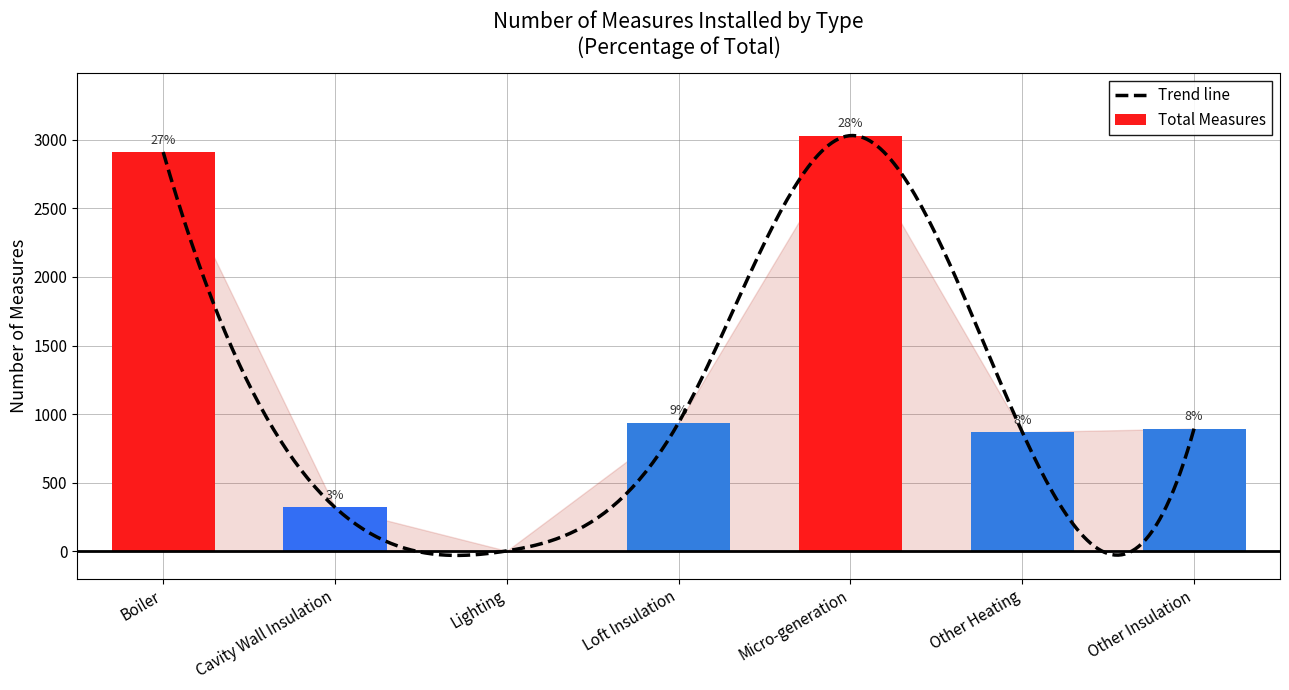

What position from the right is Loft Insulation?

4